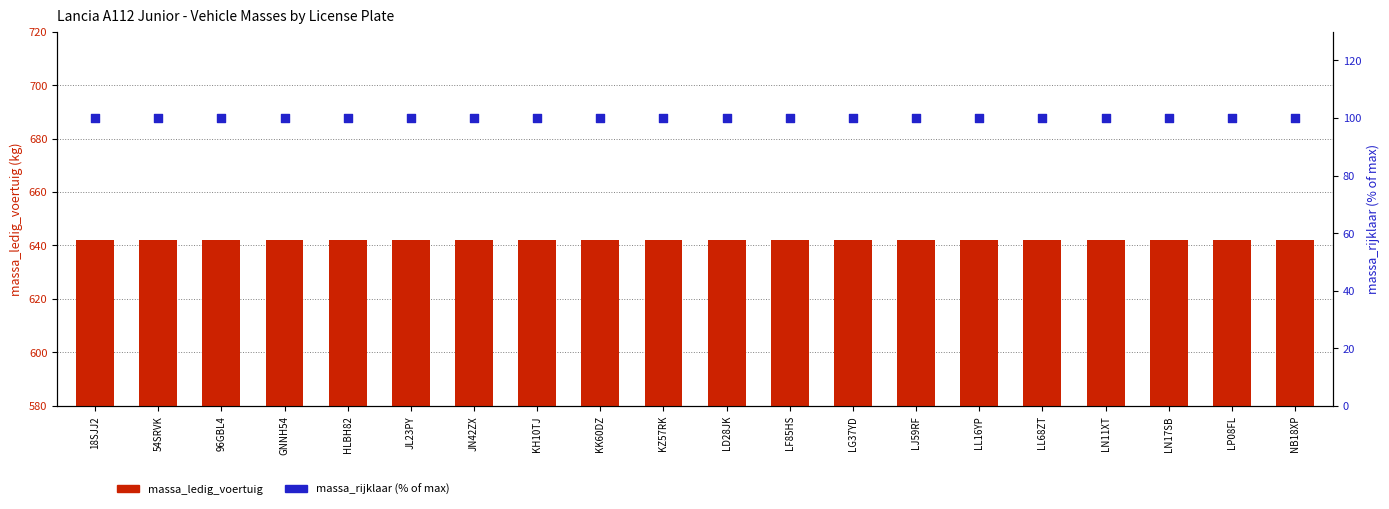

What are all the series names shown in the legend?

massa_ledig_voertuig, massa_rijklaar (% of max)